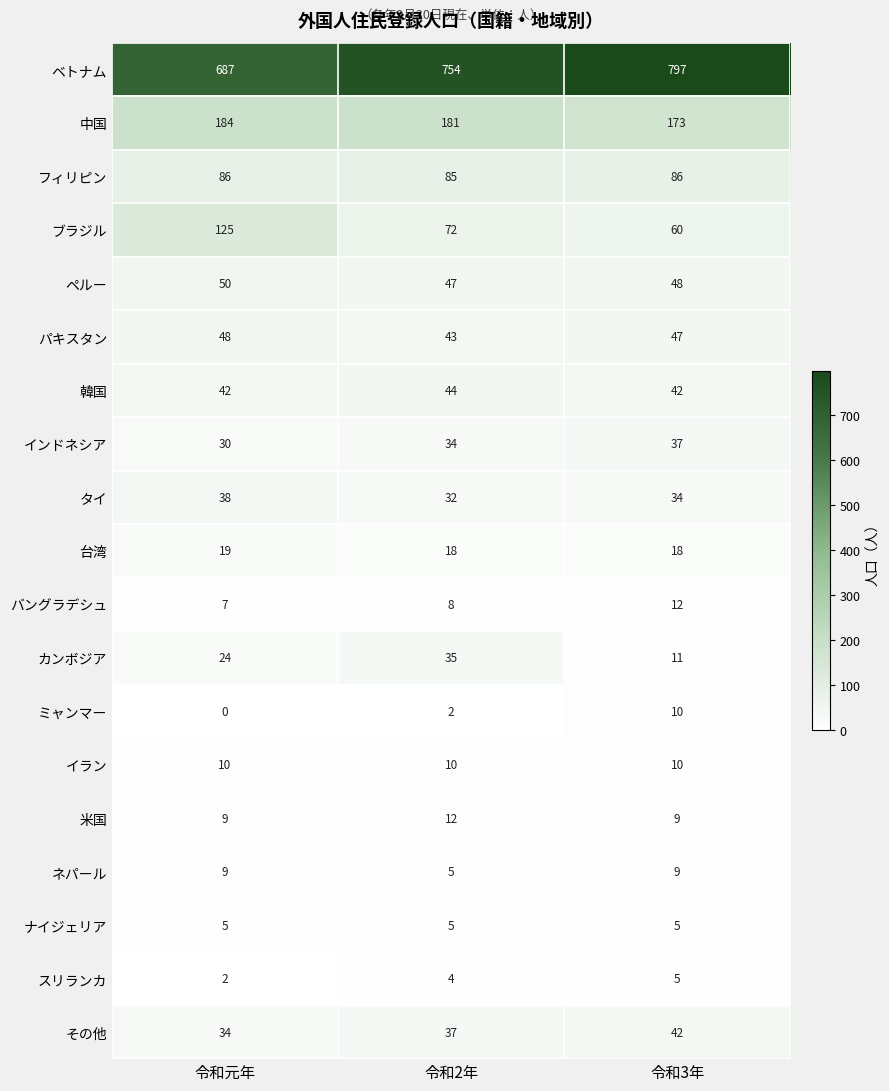

True or false: インドネシア has a value of 9 at 令和3年.

False